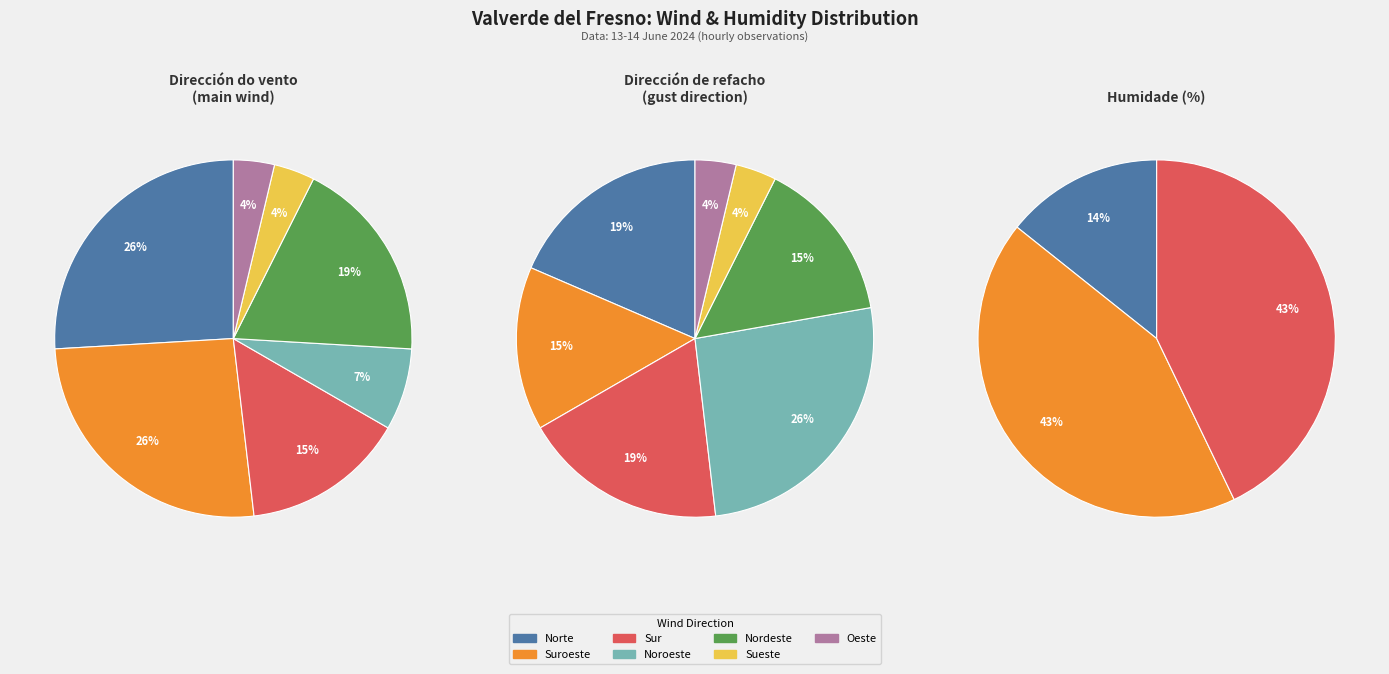

Which category has the biggest portion of the pie?

Norte